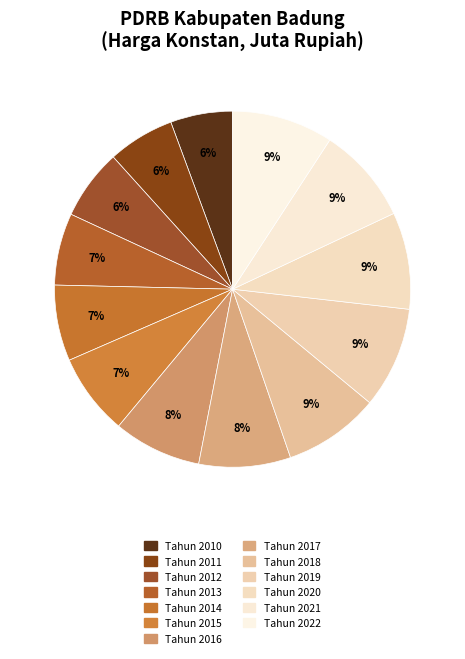

To the nearest percent, what portion does Tahun 2022 represent?

9%